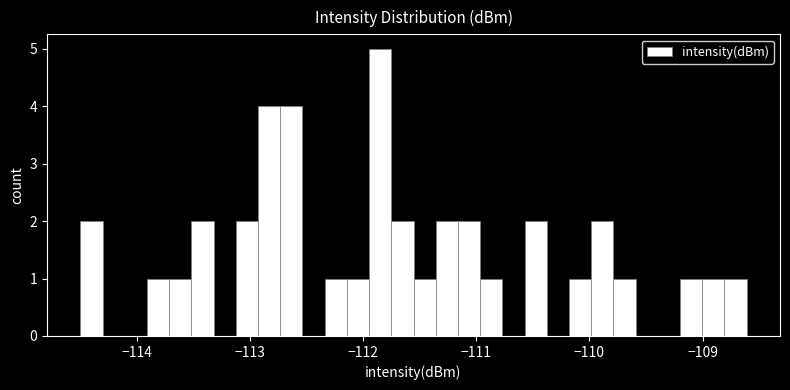

Read against the x-axis, roughly where is the centre of the tallest bar?

-111.8